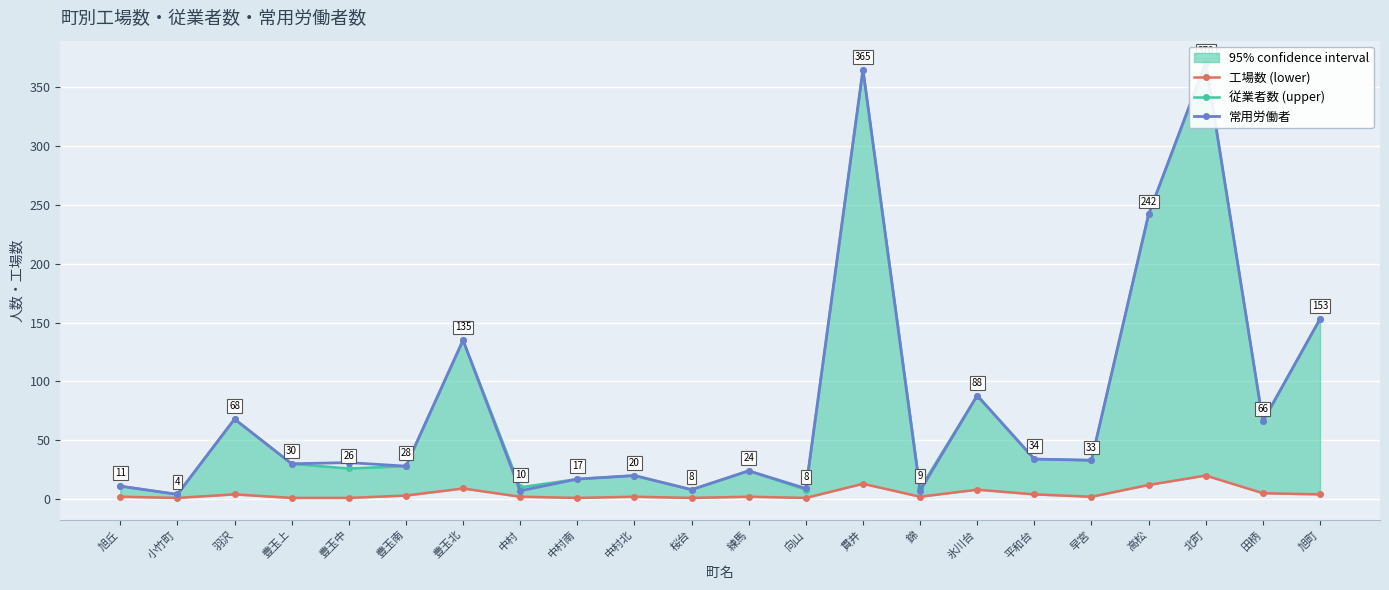

The 従業者数 (upper) series shows 14 at 桜台. True or false?

False